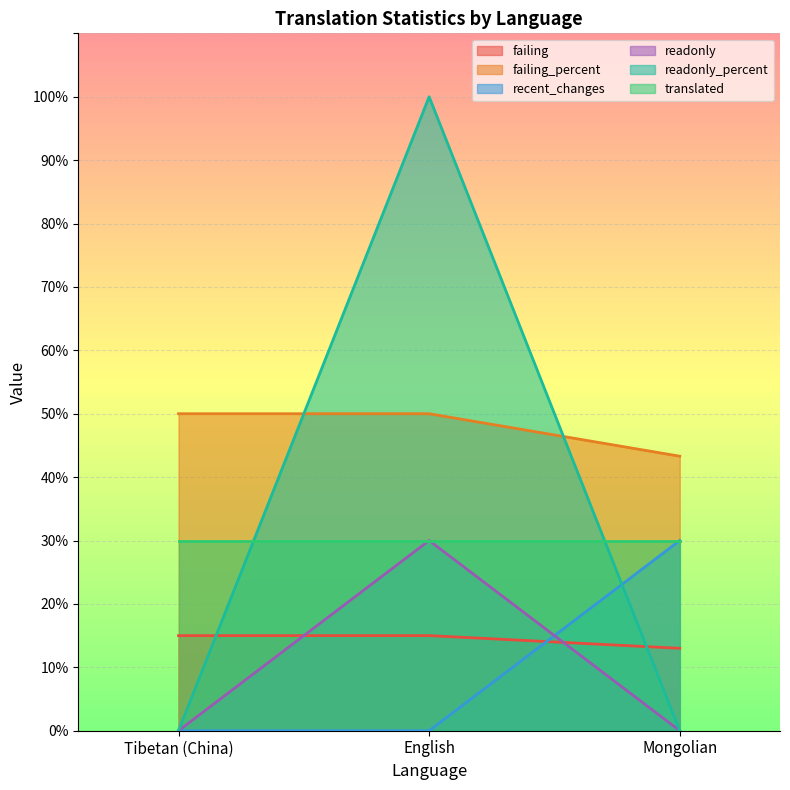

Read the failing_percent value at Tibetan (China).

50.0